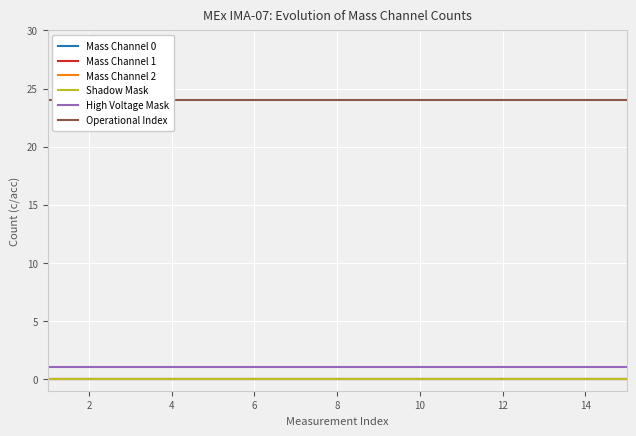

Rank the series at 8 from lowest to highest value.

Mass Channel 0, Mass Channel 1, Mass Channel 2, Shadow Mask, High Voltage Mask, Operational Index